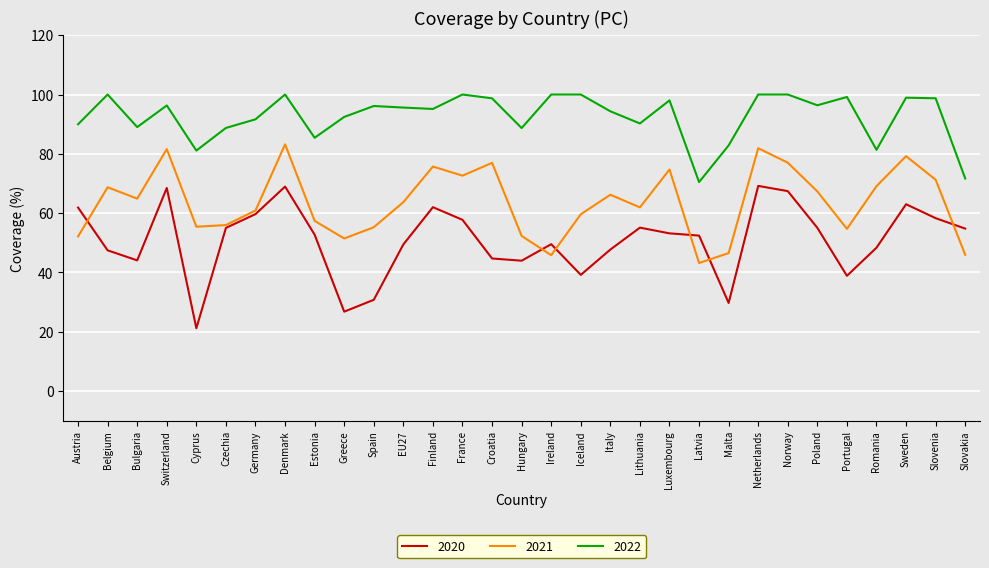

What is the minimum value for 2021?

43.2